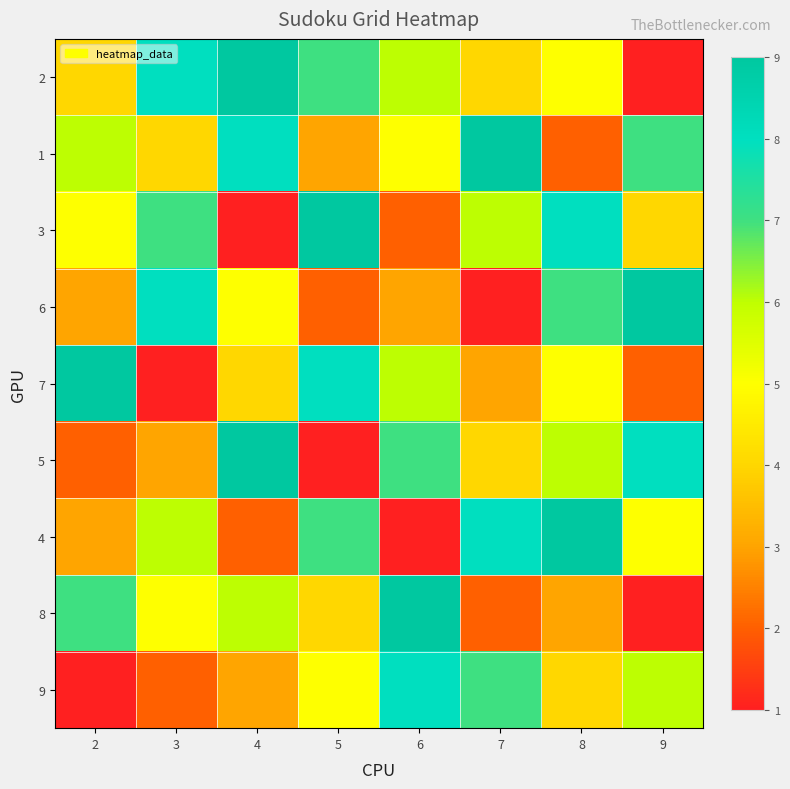

Reading left to right, transcribe all the data shown in this chart.

2: 2=4	3=8	4=9	5=7	6=6	7=4	8=5	9=1
1: 2=6	3=4	4=8	5=3	6=5	7=9	8=2	9=7
3: 2=5	3=7	4=1	5=9	6=2	7=6	8=8	9=4
6: 2=3	3=8	4=5	5=2	6=3	7=1	8=7	9=9
7: 2=9	3=1	4=4	5=8	6=6	7=3	8=5	9=2
5: 2=2	3=3	4=9	5=1	6=7	7=4	8=6	9=8
4: 2=3	3=6	4=2	5=7	6=1	7=8	8=9	9=5
8: 2=7	3=5	4=6	5=4	6=9	7=2	8=3	9=1
9: 2=1	3=2	4=3	5=5	6=8	7=7	8=4	9=6